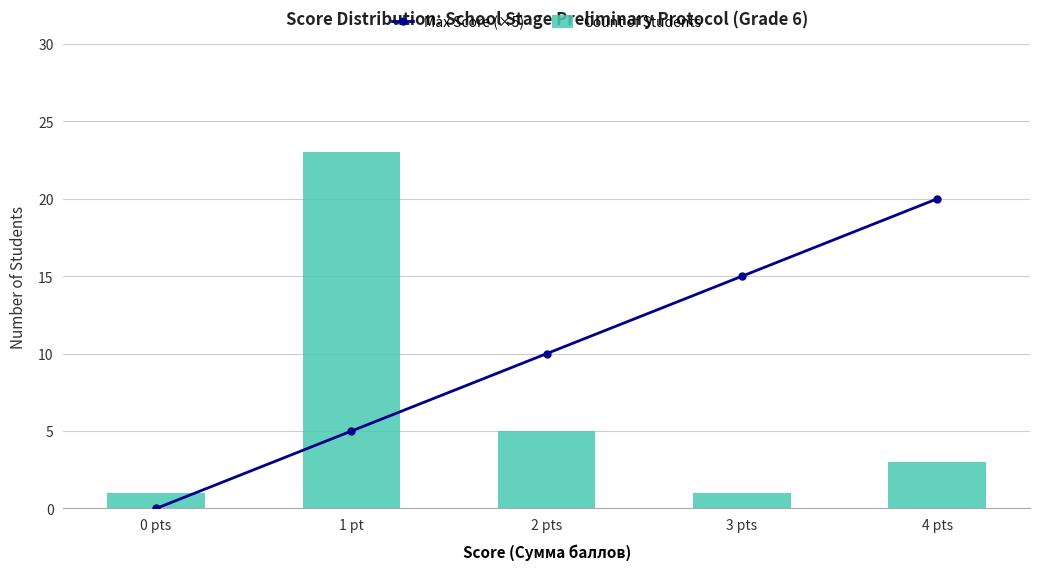

True or false: Count of Students has a value of 3 at 2 pts.

False